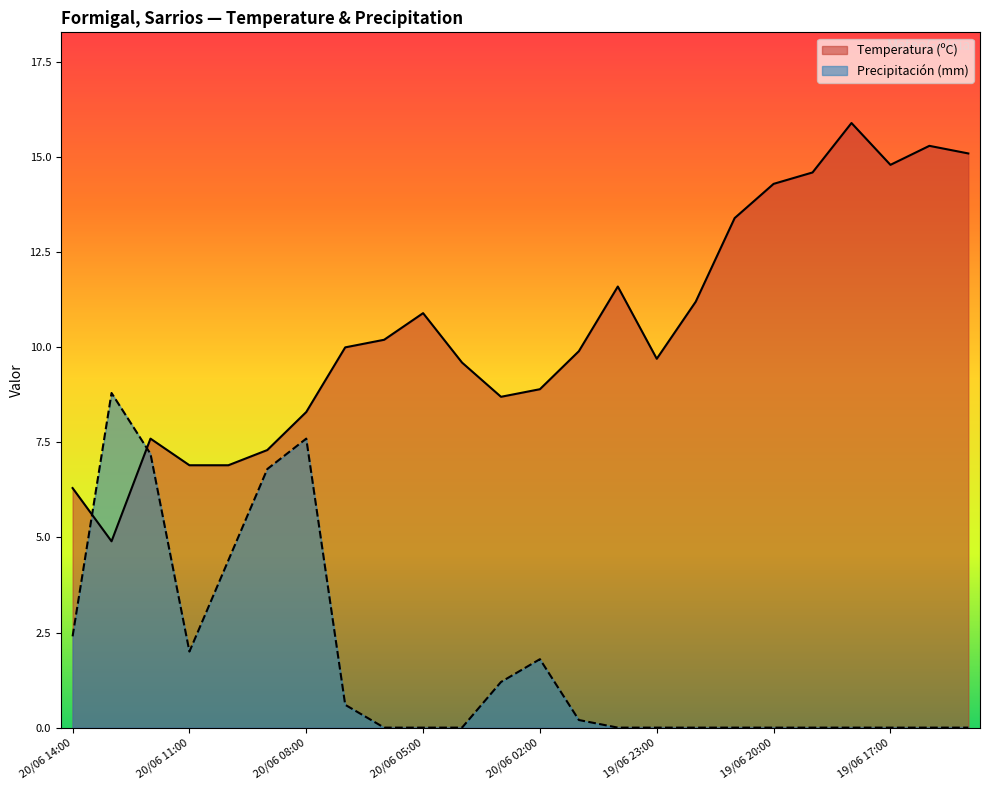

At which category does Temperatura (ºC) reach its first local valley?

20/06 13:00